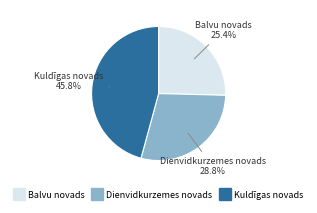

Which has a higher value, Kuldīgas novads or Dienvidkurzemes novads?

Kuldīgas novads